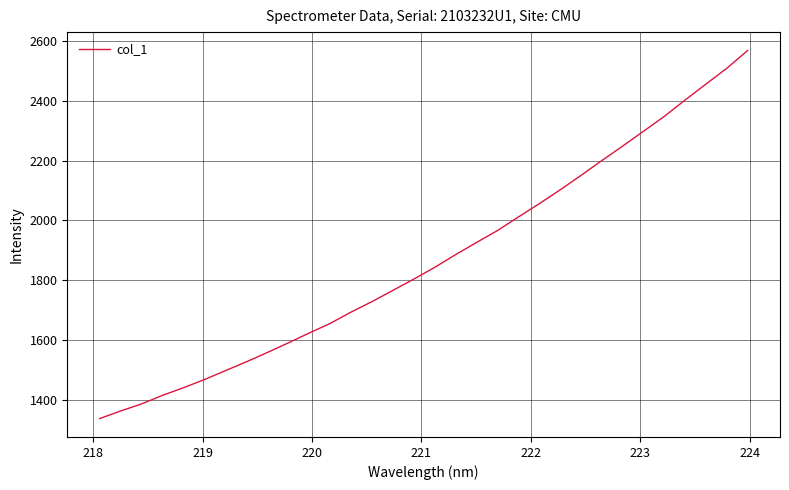

What is the smallest value displayed?

1339.0